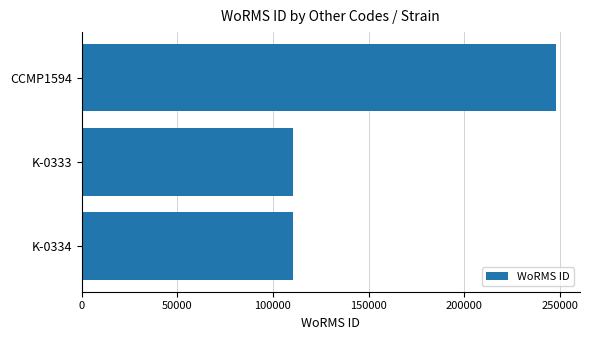

Is it true that the value at K-0333 is 36331?

False